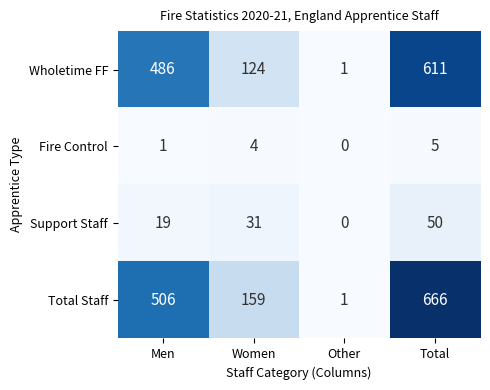

What is the total value across all series at Total?

1332